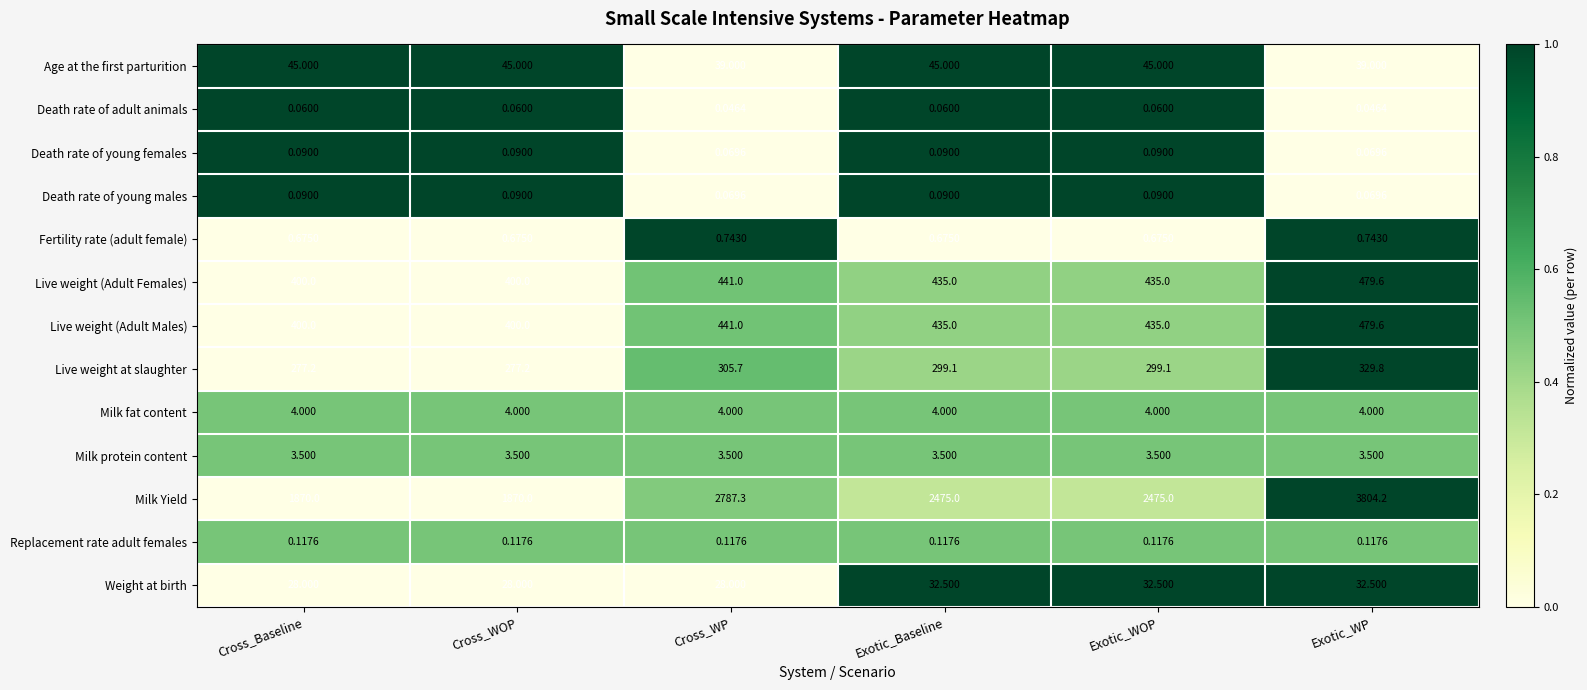

Which series has the widest spread of values?

Milk Yield